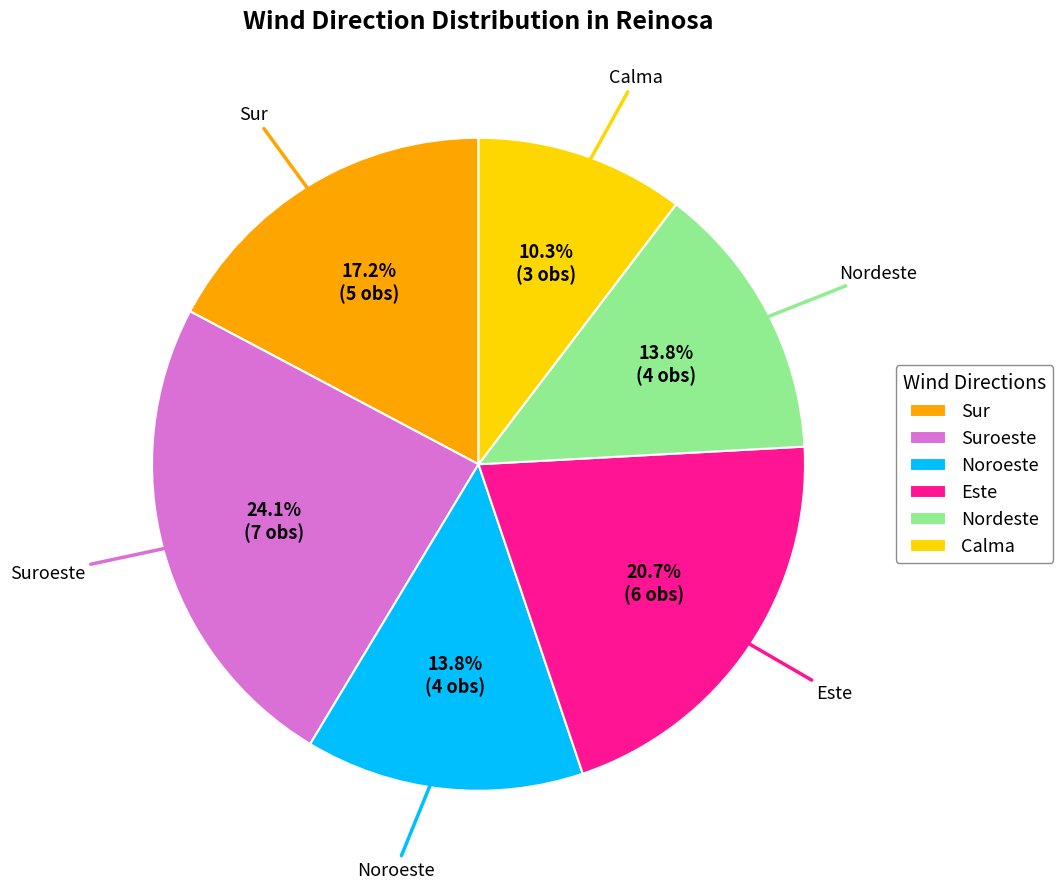

Is it true that Suroeste is 11% of the pie?

False